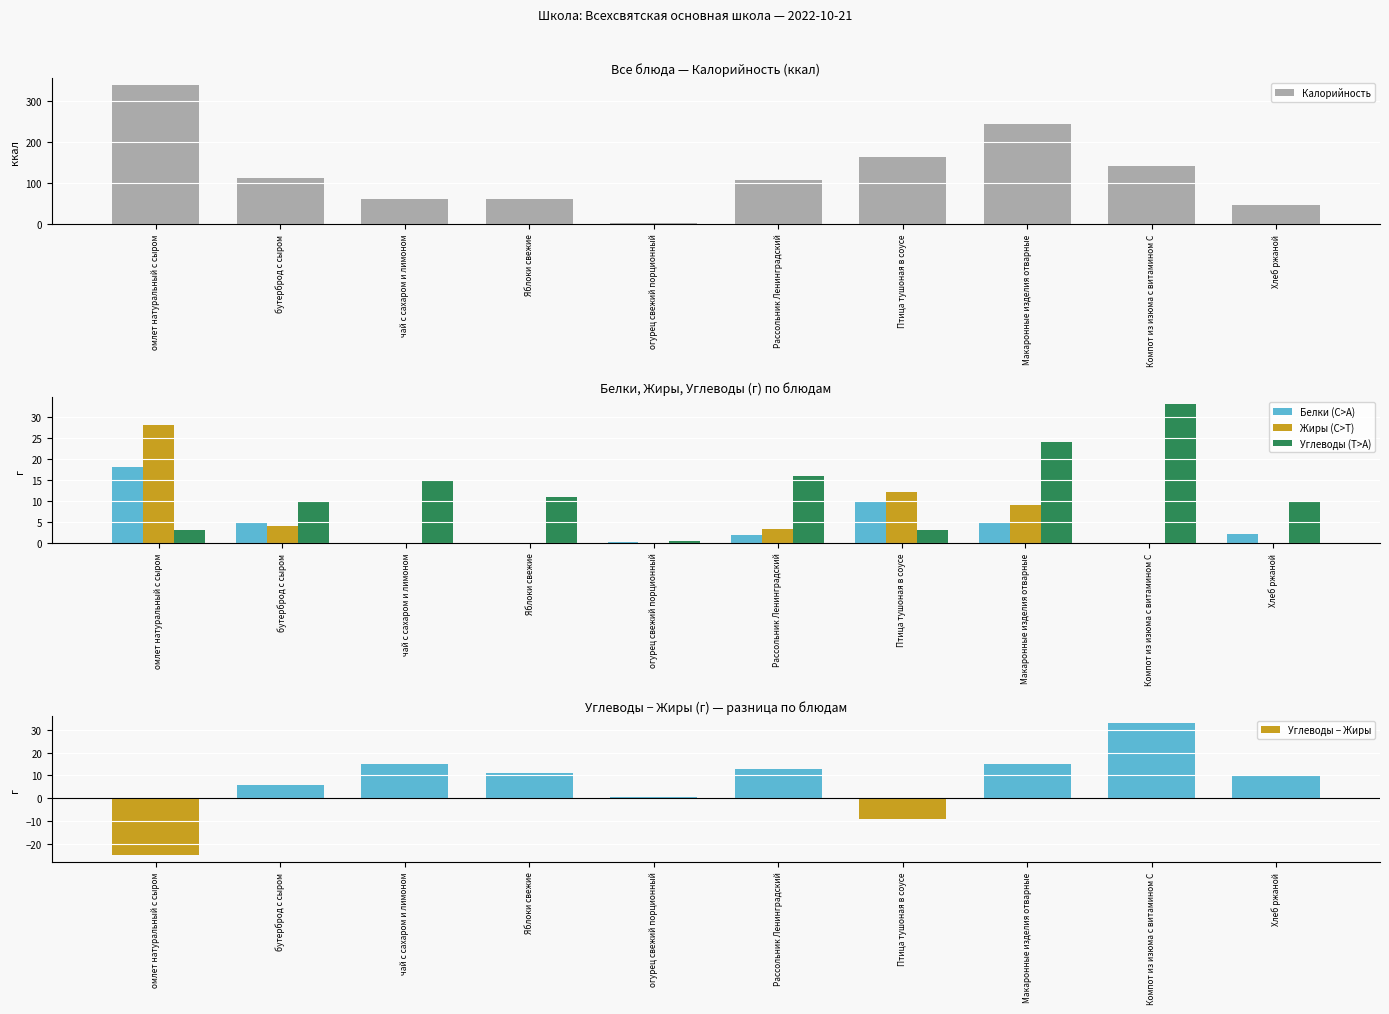

What is the highest value of the Жиры series?

28.0